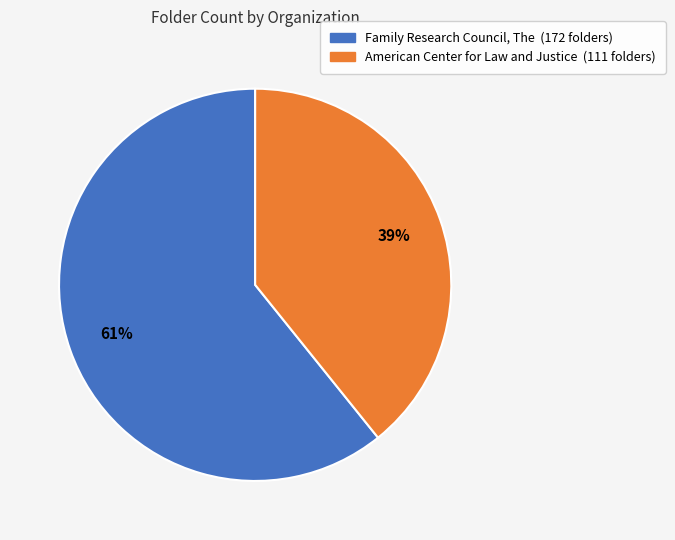

To the nearest percent, what is the difference between the largest and smallest slice percentages?

22%